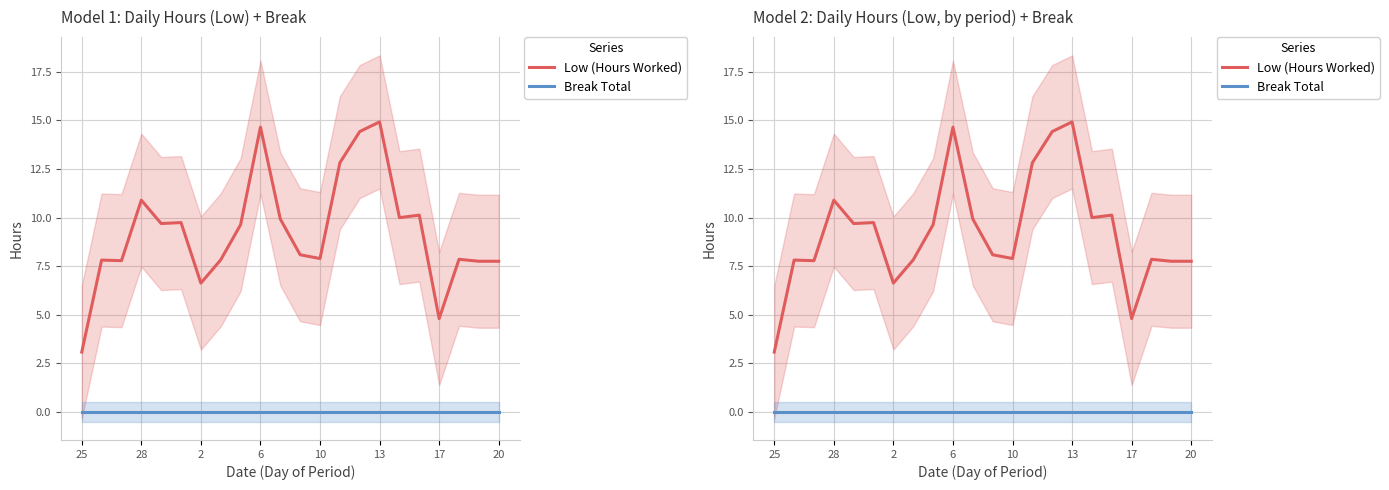

What is the total value across all series at 20?

7.8